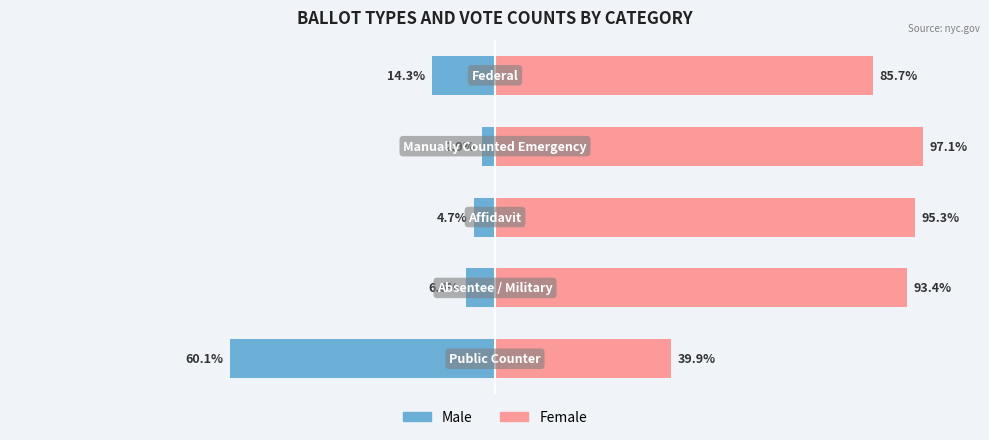

What is the difference between the second highest and minimum values in the Female series?

55.4